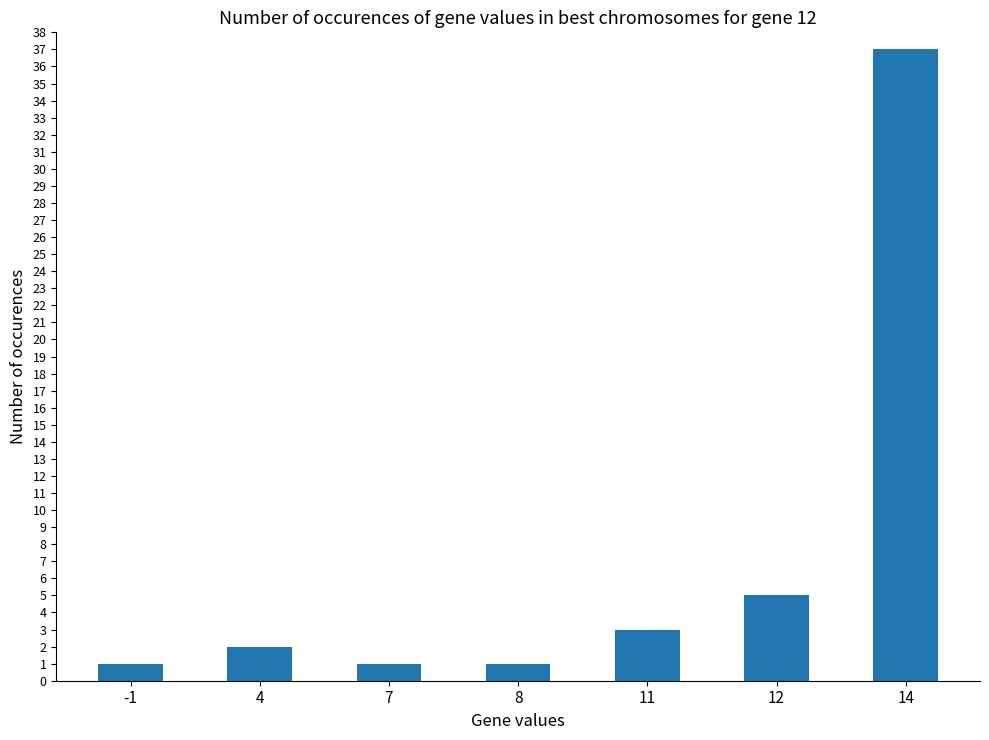

What is the smallest value displayed?

1